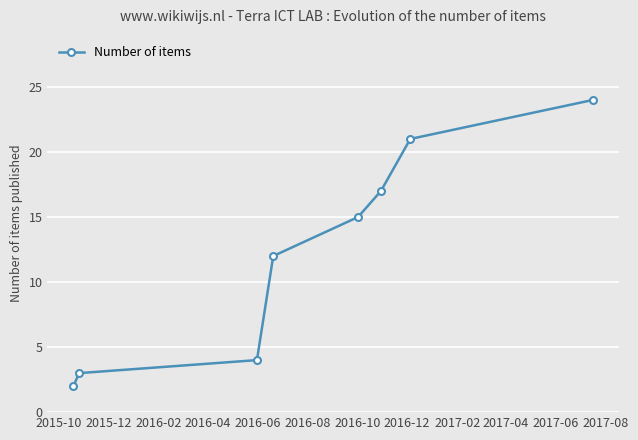

How many data points does each series have?

8